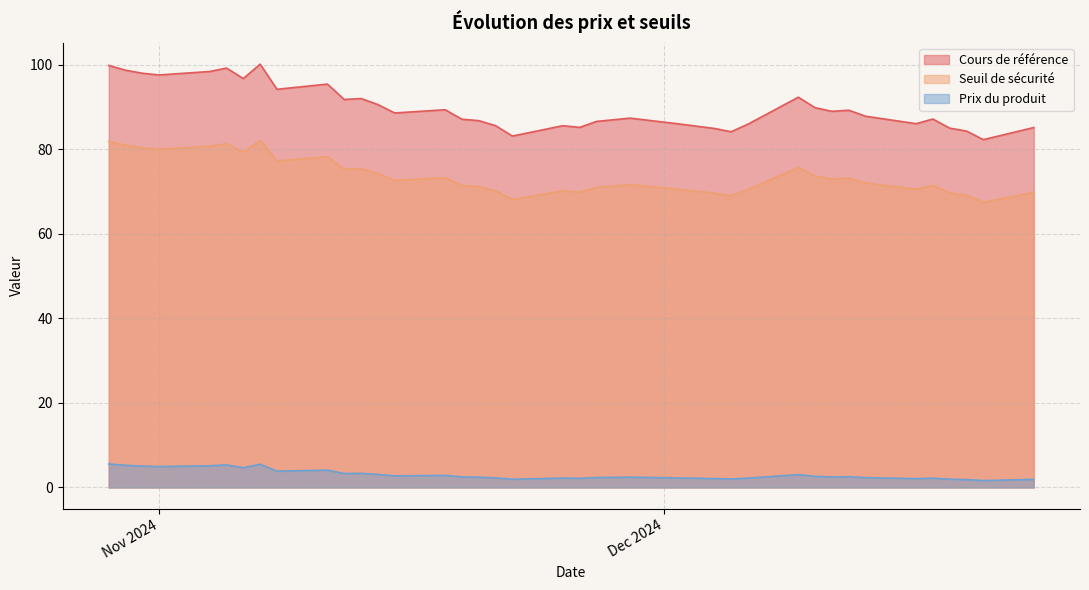

What position from the left is 2024-12-13?

32